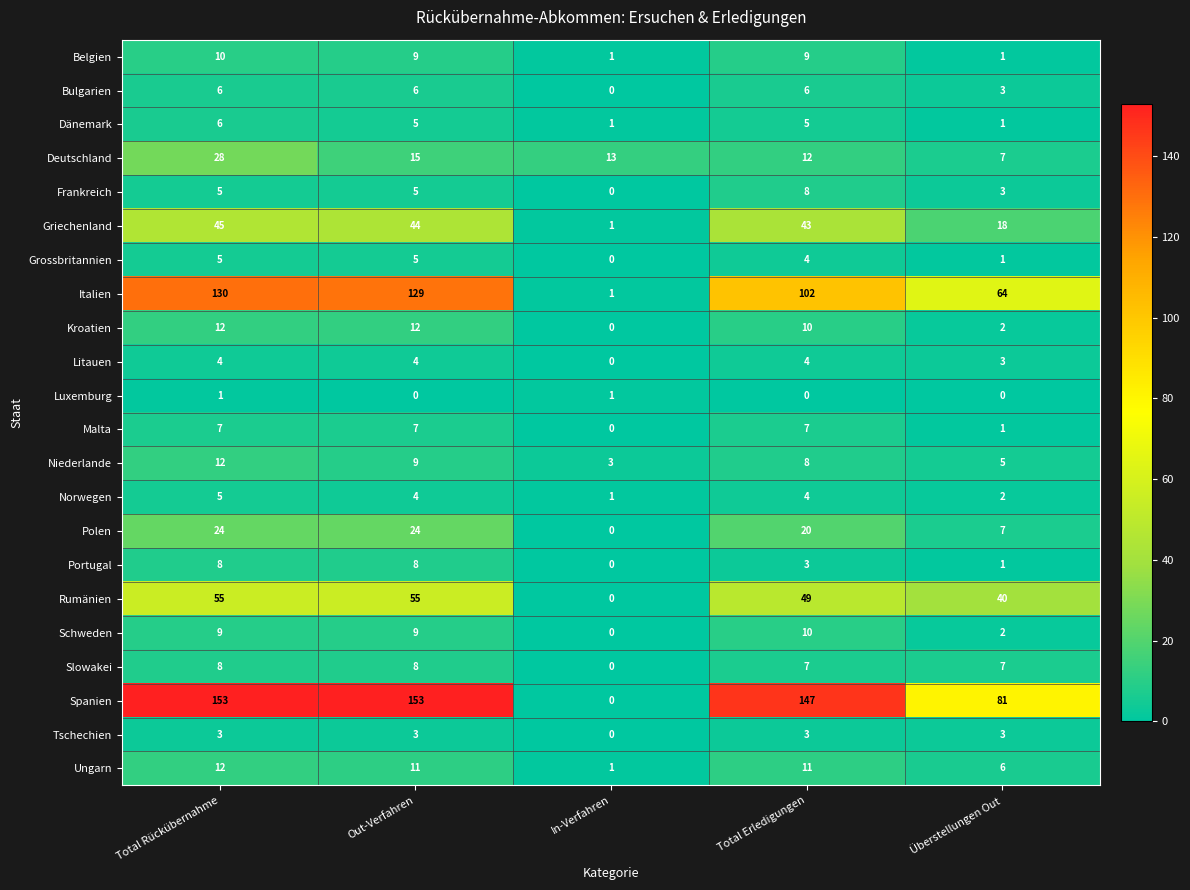

At which label does Italien reach its minimum?

In-Verfahren